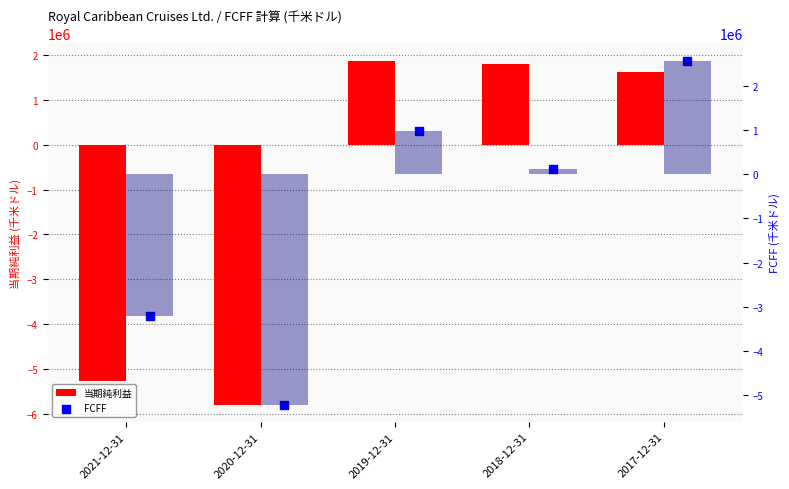

At how many categories does at least one series exceed 1385347?

3